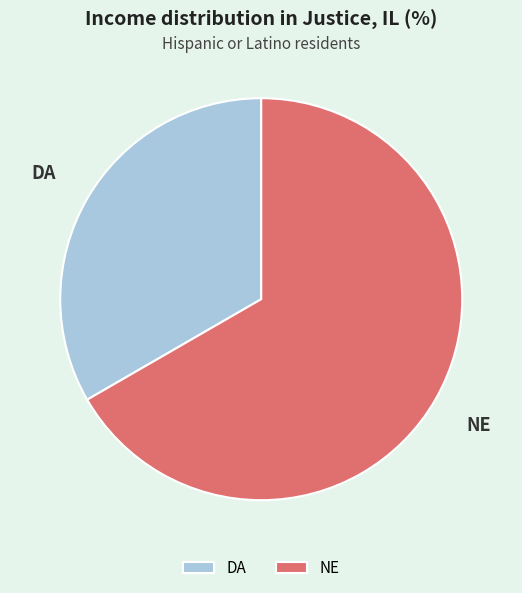

Which slice is the smallest?

DA